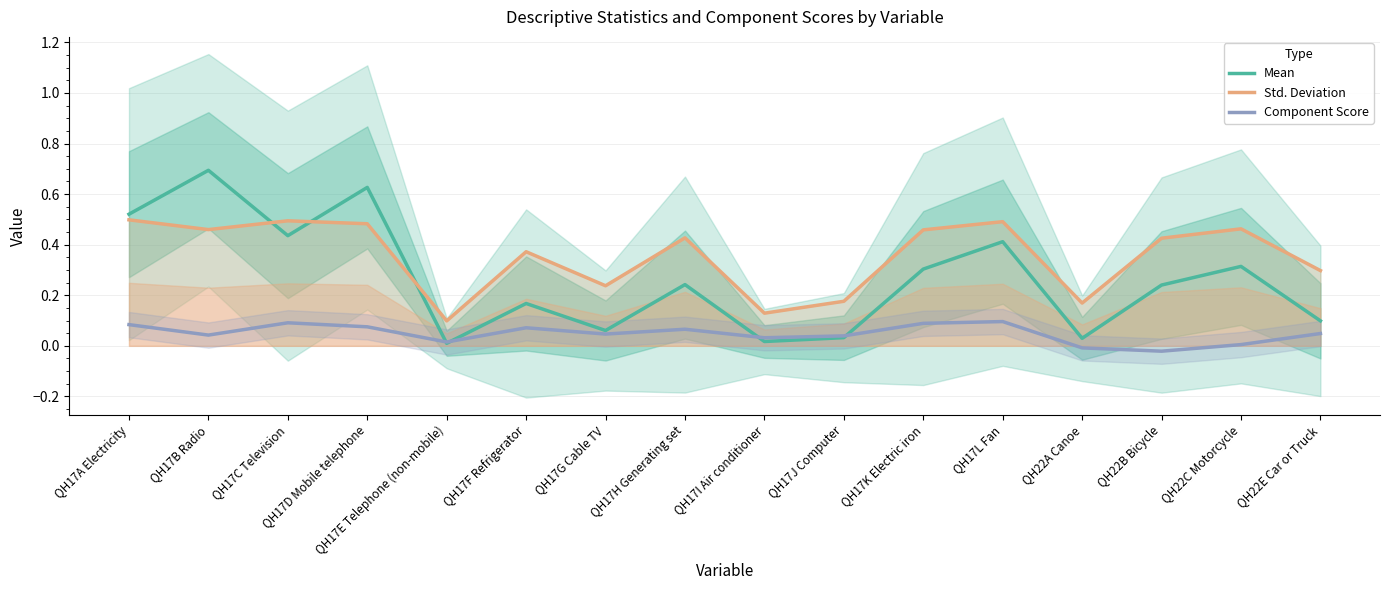

How many lines are shown in the chart?

3